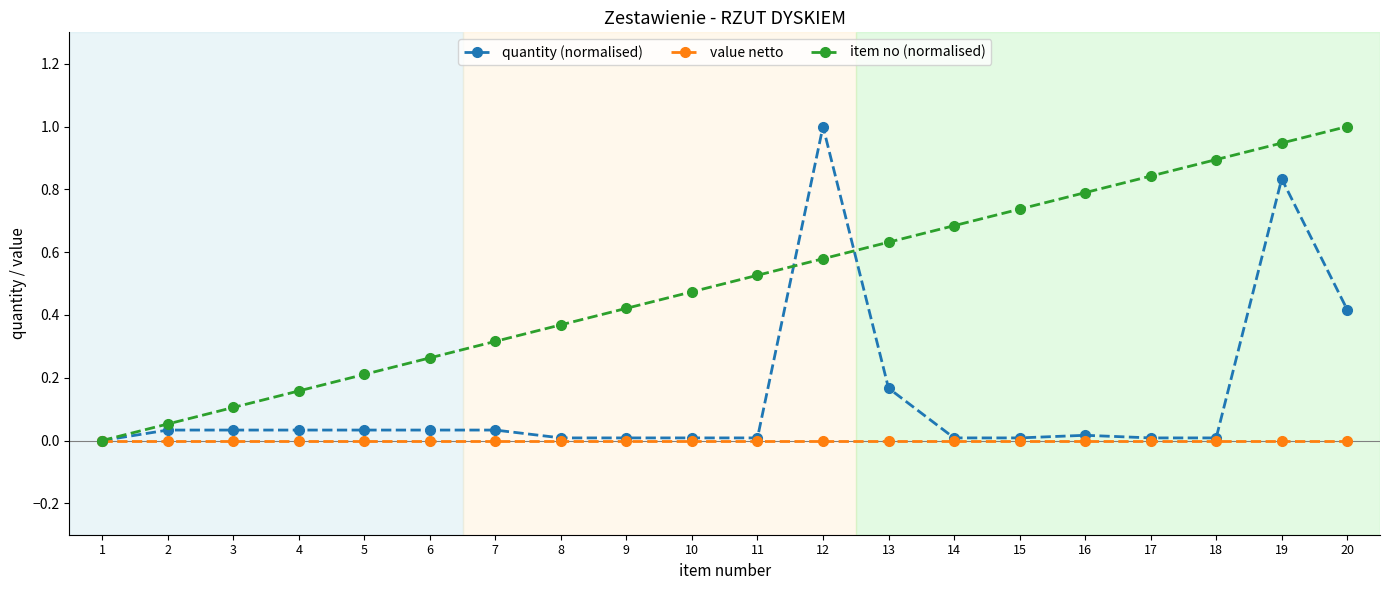

Which series changed the most between 3 and 11?

item no (normalised)